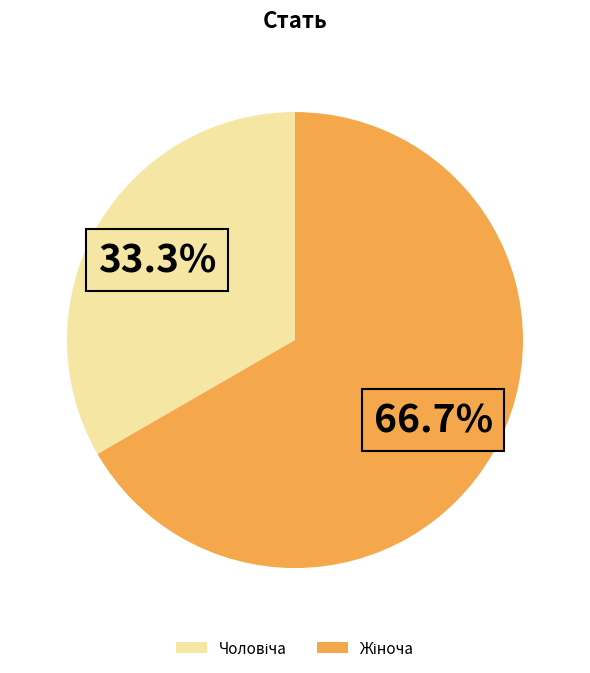

Is there any slice that represents more than half of the pie?

Yes